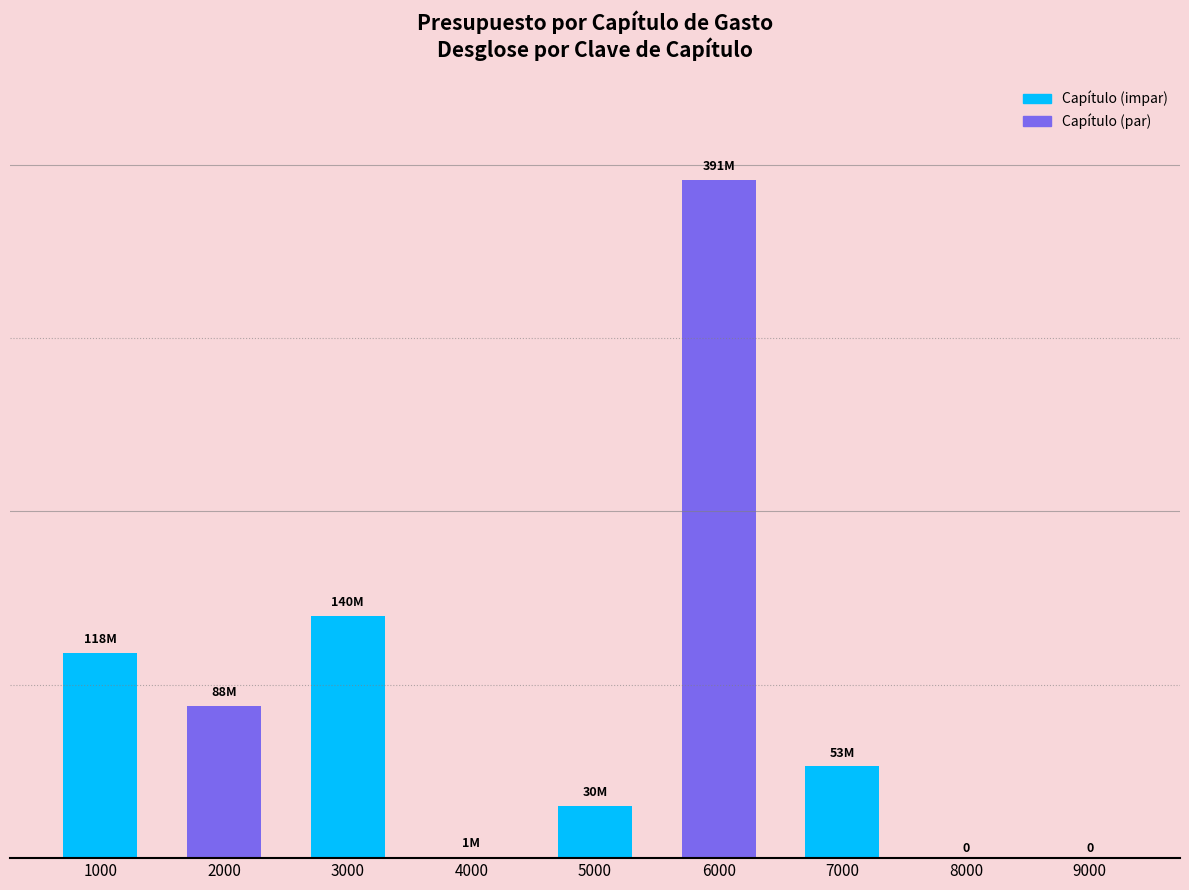

Which category has the lowest value across all series?

8000